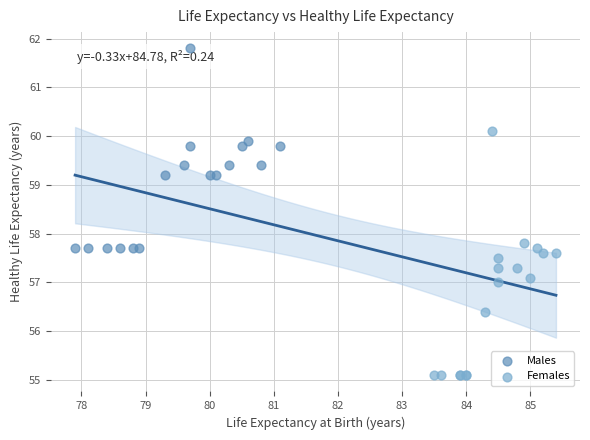

Which series contains the highest Y value?

Males